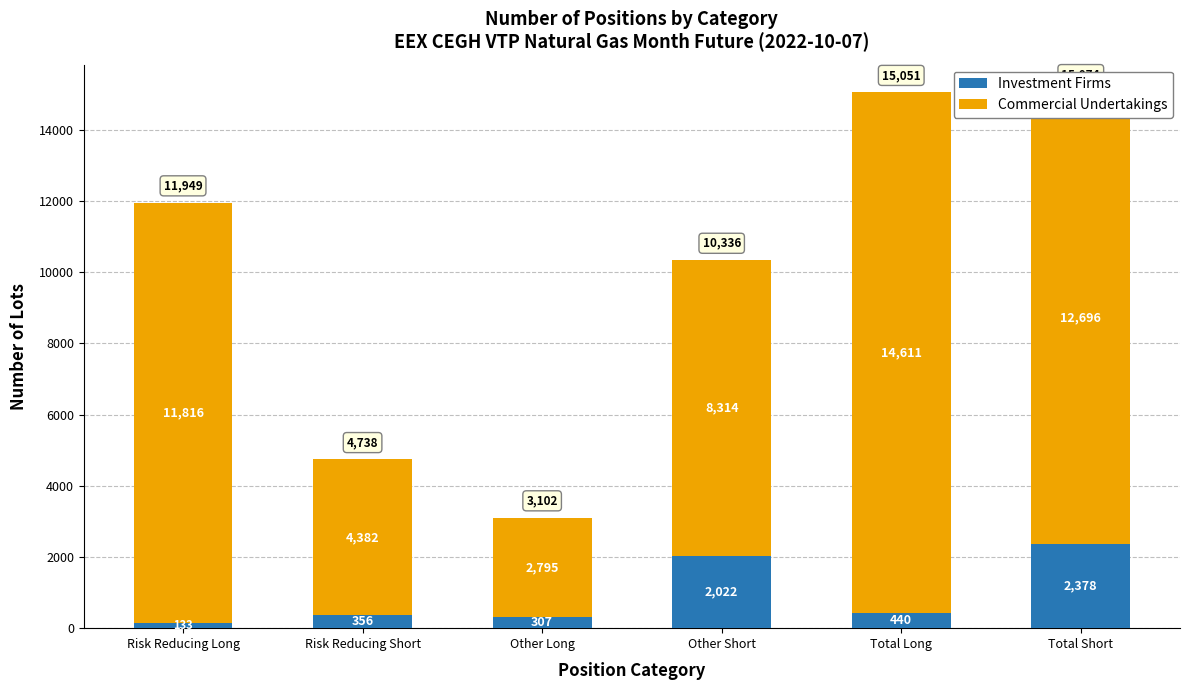

Is it true that Investment Firms equals 2378 at Total Short?

True